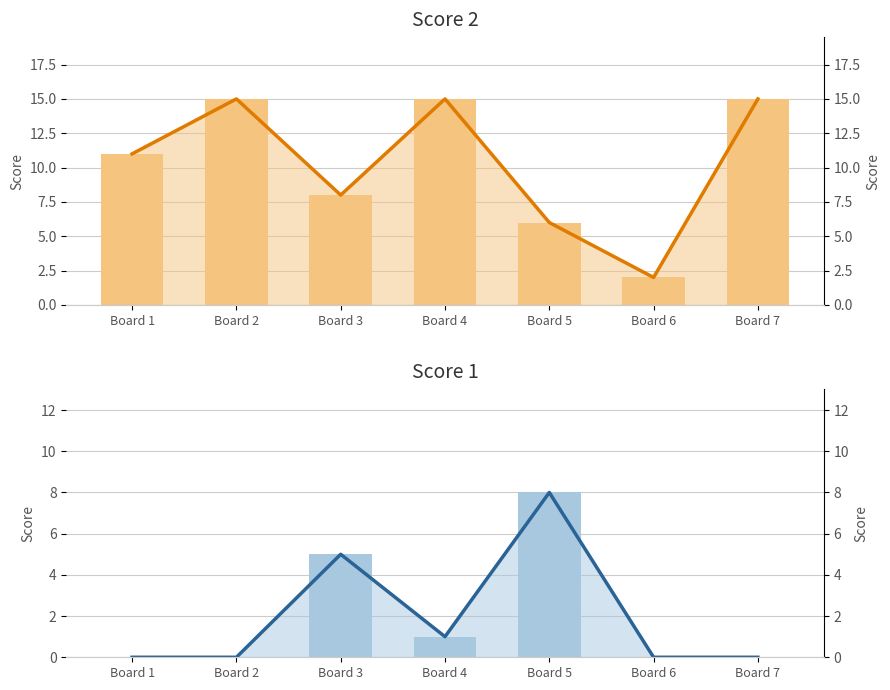

How many values in the Score 2 series are below 11?

3